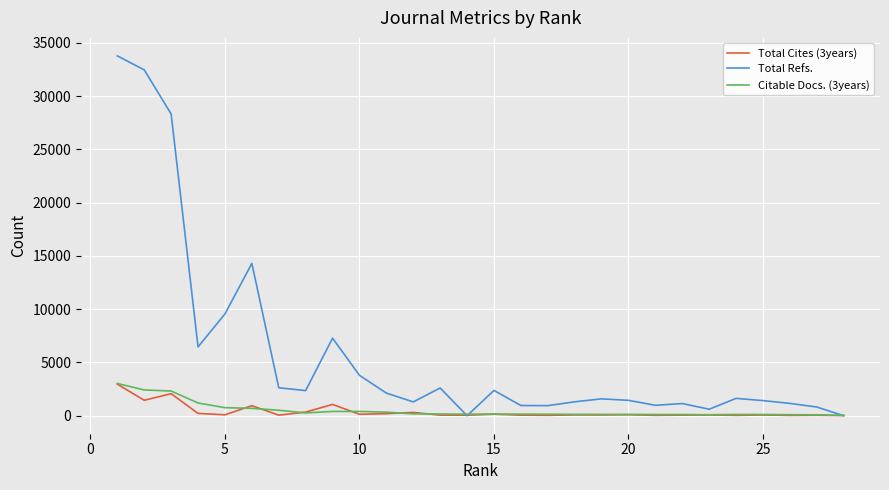

Which series has the largest range (max minus min)?

Total Refs.